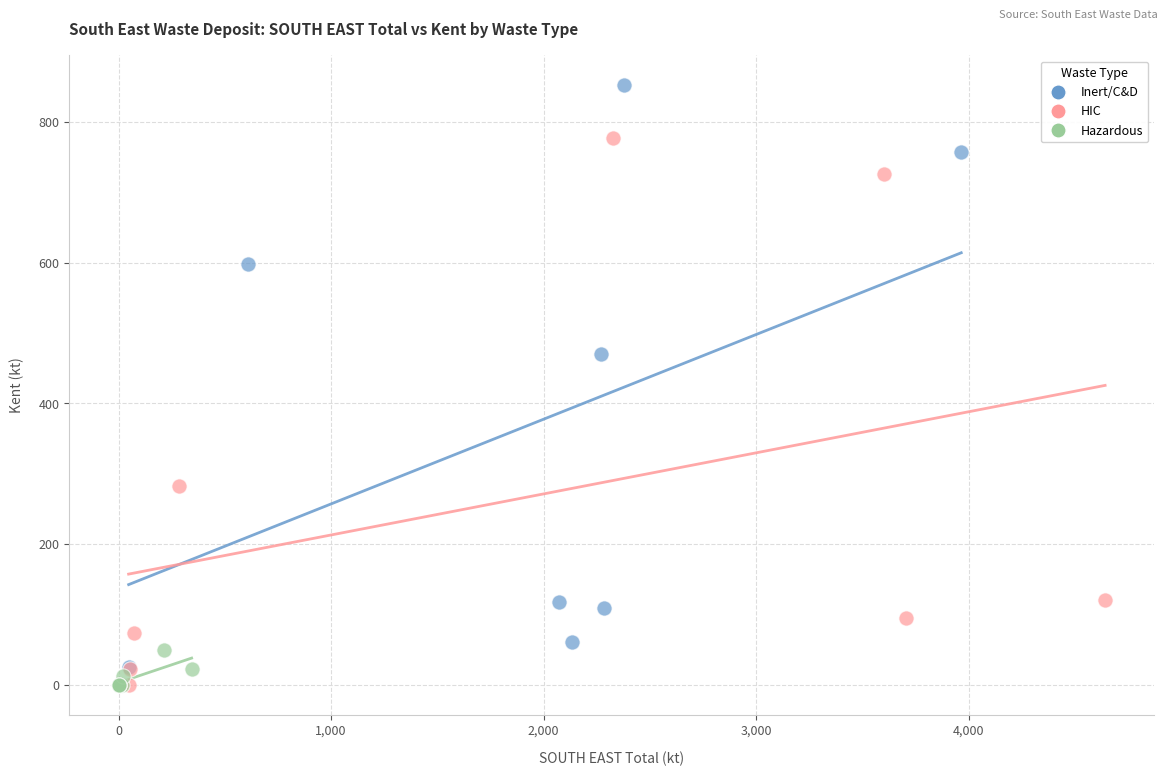

Which series contains the highest Y value?

Inert/C&D